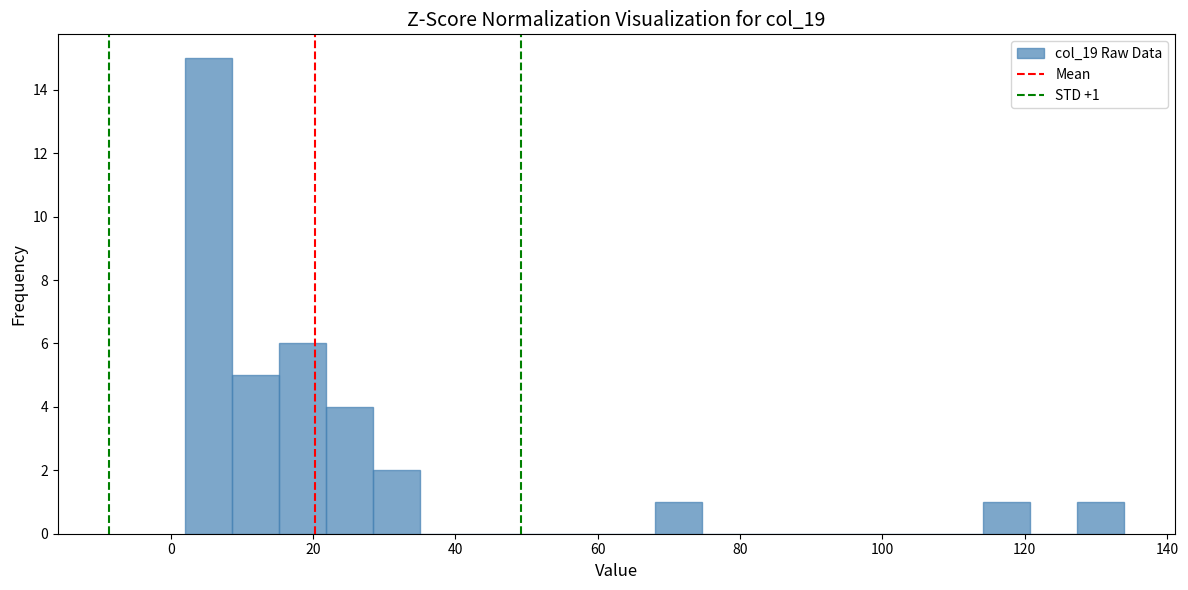

Around what value on the x-axis is the tallest bar? Give the approximate position of its centre, as read against the axis.

6